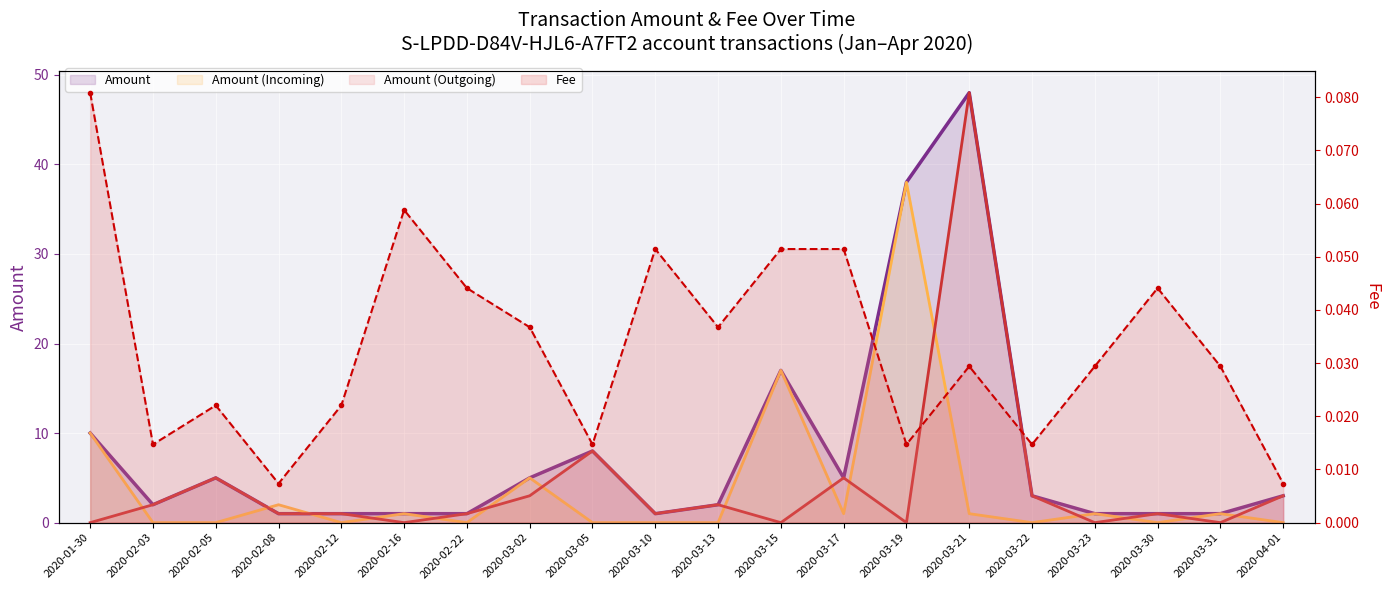

Count the number of data series in this chart.

4